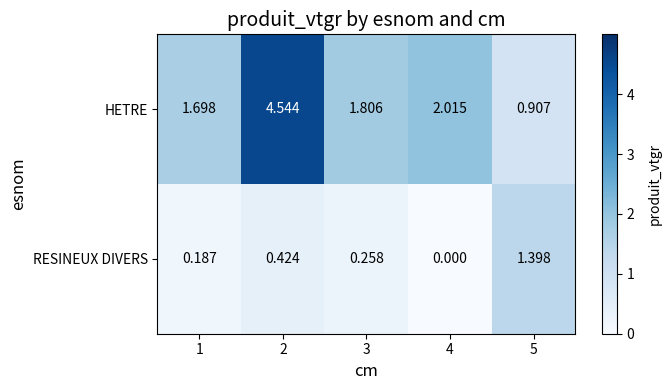

Count the number of categories in the chart.

5